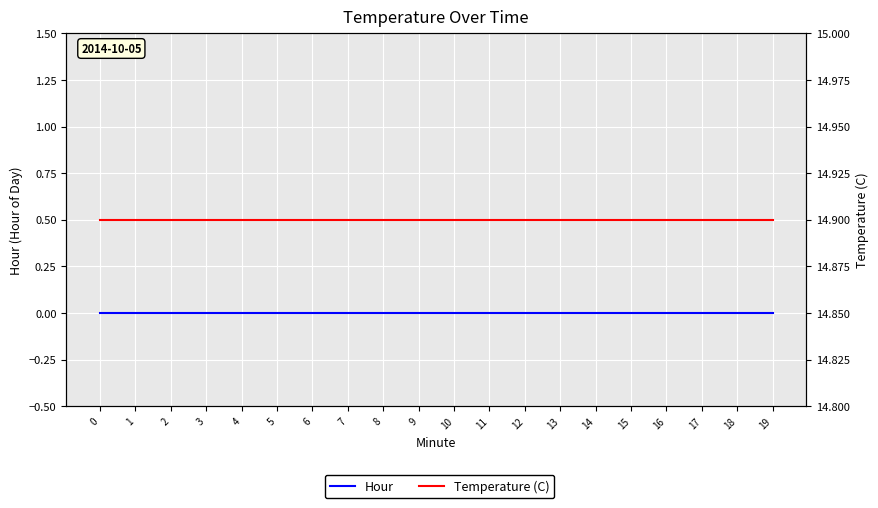

Does the chart display data point markers on the line(s)?

No